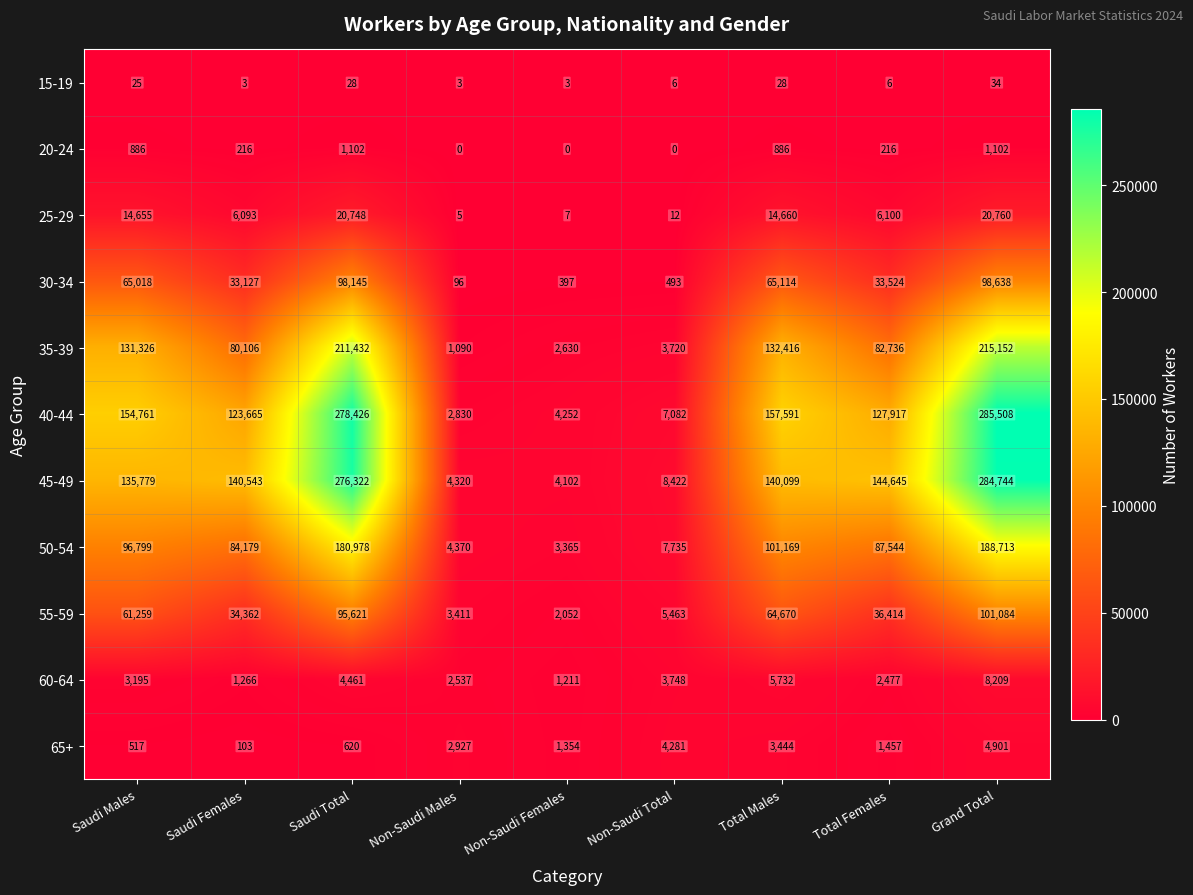

At which label does 65+ first exceed 1457?

Non-Saudi Males